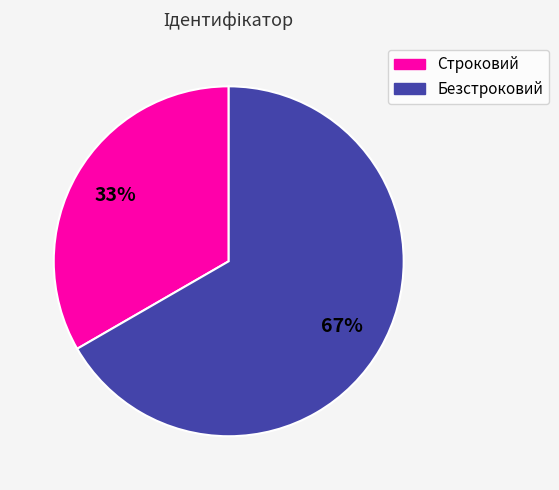

What is the majority slice?

Безстроковий